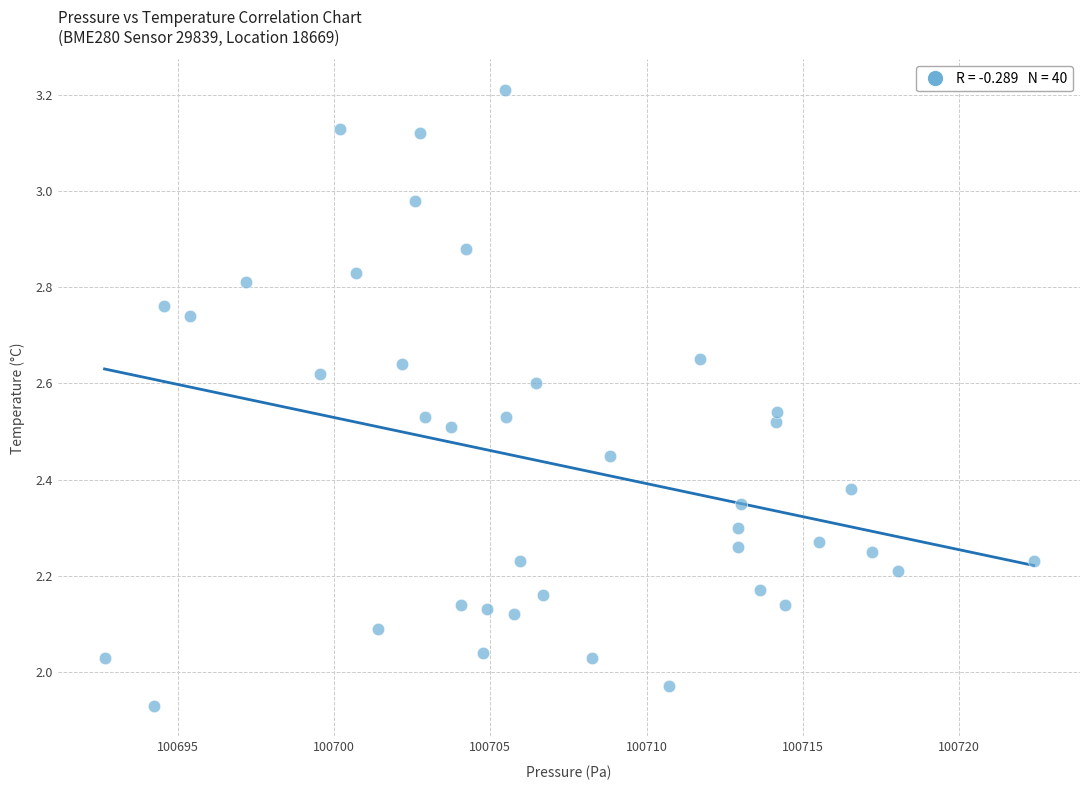

What is the range of Y values (max minus min)?

1.3